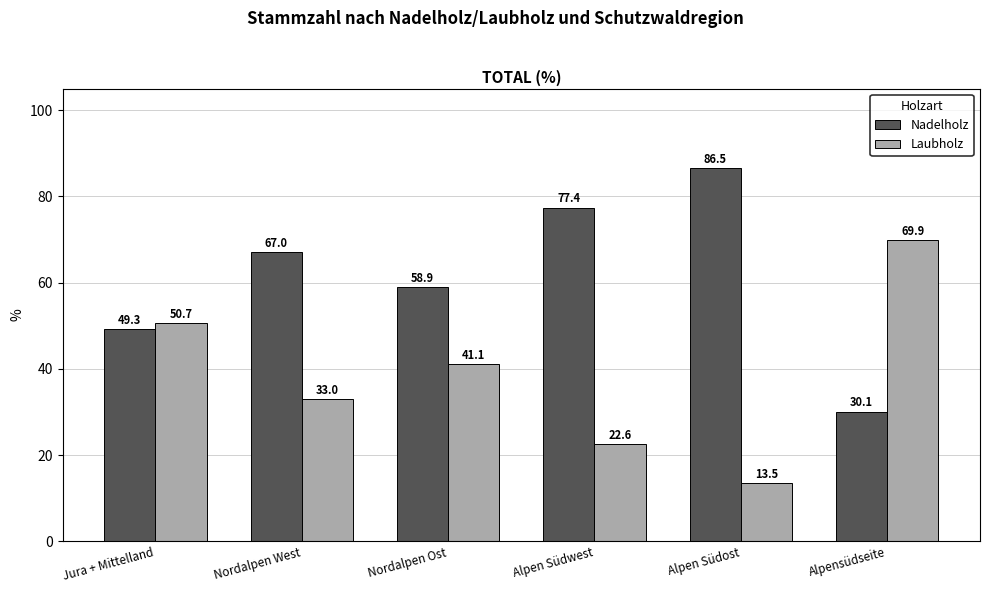

What is the label of the 3rd bar from the right?

Alpen Südwest